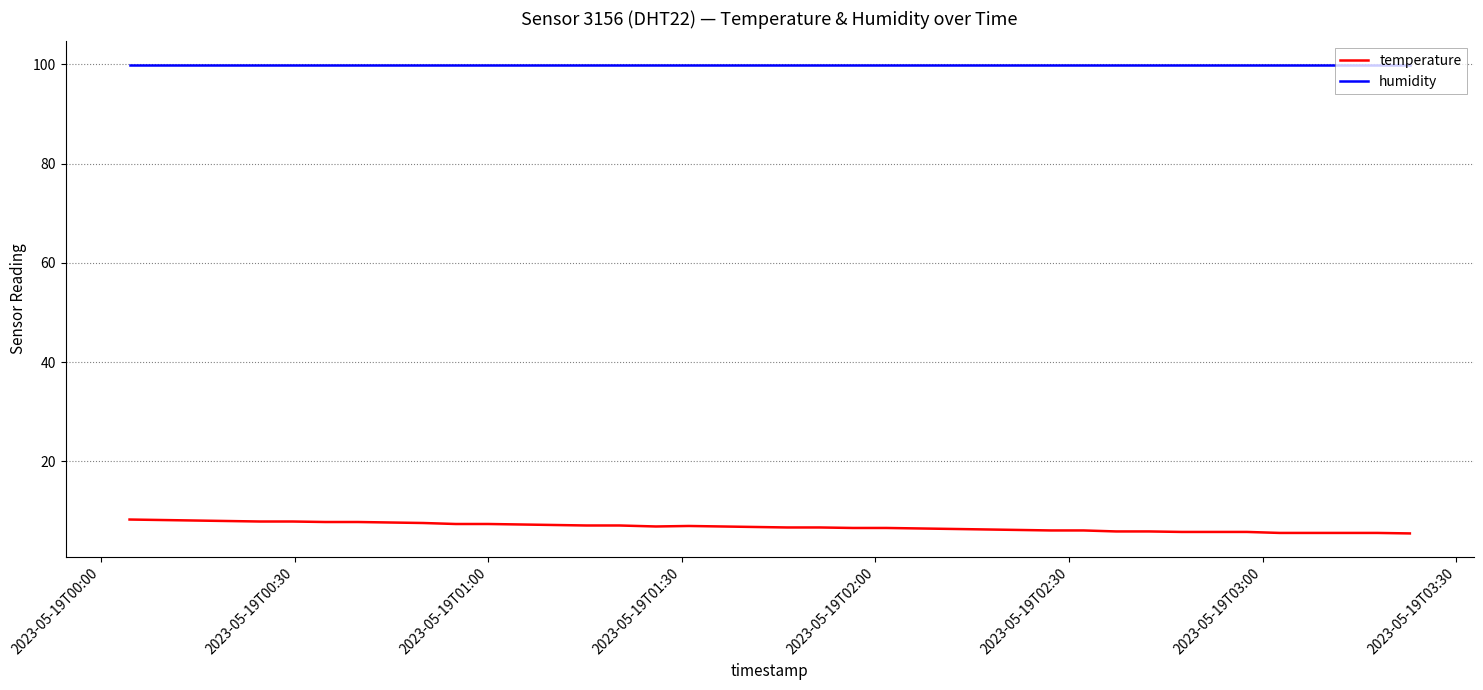

What is the maximum value shown in the chart?

99.9